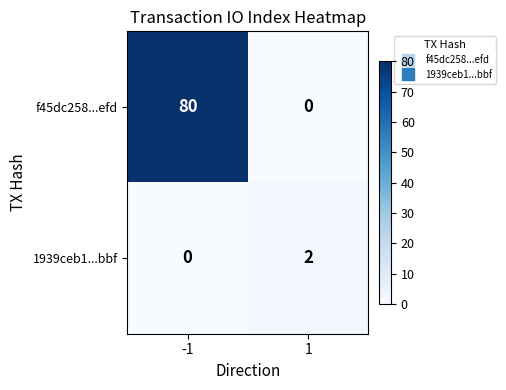

The value of f45dc258...efd at -1 is 29. True or false?

False